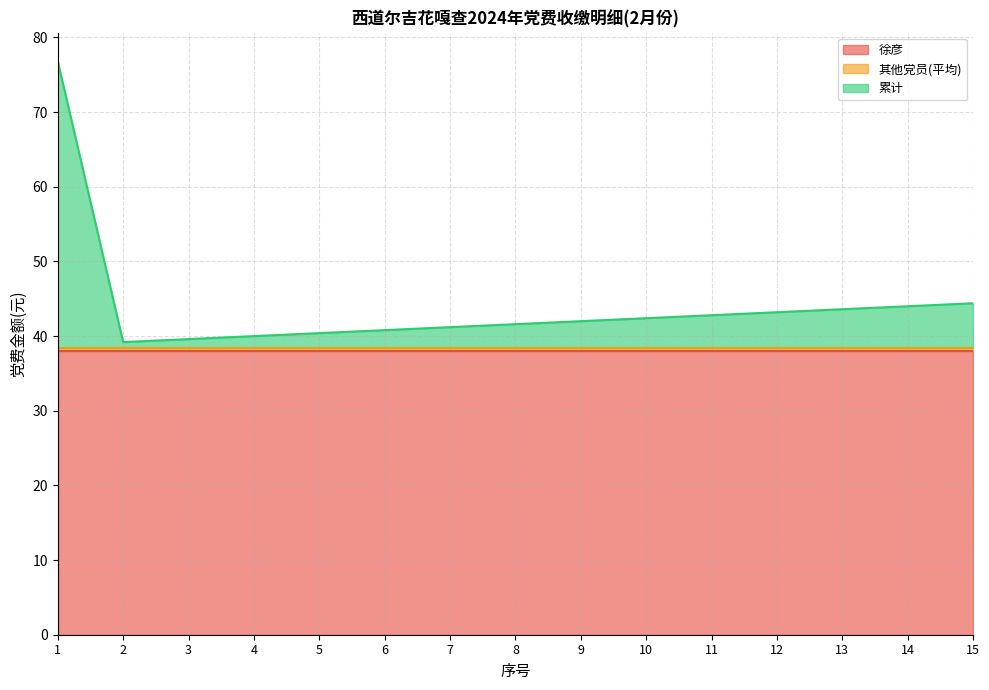

Reading left to right, transcribe all the data shown in this chart.

徐彦: 1=38.0	2=38.0	3=38.0	4=38.0	5=38.0	6=38.0	7=38.0	8=38.0	9=38.0	10=38.0	11=38.0	12=38.0	13=38.0	14=38.0	15=38.0
其他党员(平均): 1=0.4	2=0.4	3=0.4	4=0.4	5=0.4	6=0.4	7=0.4	8=0.4	9=0.4	10=0.4	11=0.4	12=0.4	13=0.4	14=0.4	15=0.4
累计: 1=38.4	2=0.8	3=1.2	4=1.6	5=2.0	6=2.4	7=2.8	8=3.2	9=3.6	10=4.0	11=4.4	12=4.8	13=5.2	14=5.6	15=6.0